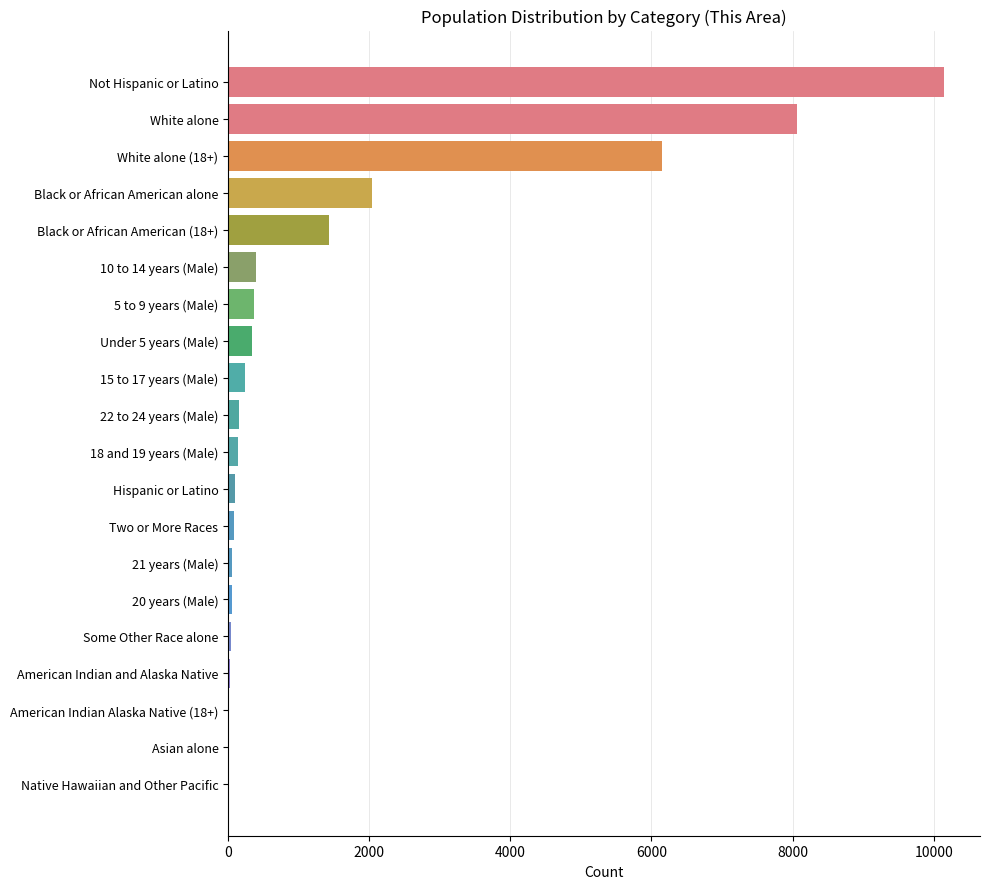

What is the sum of all values?

29850